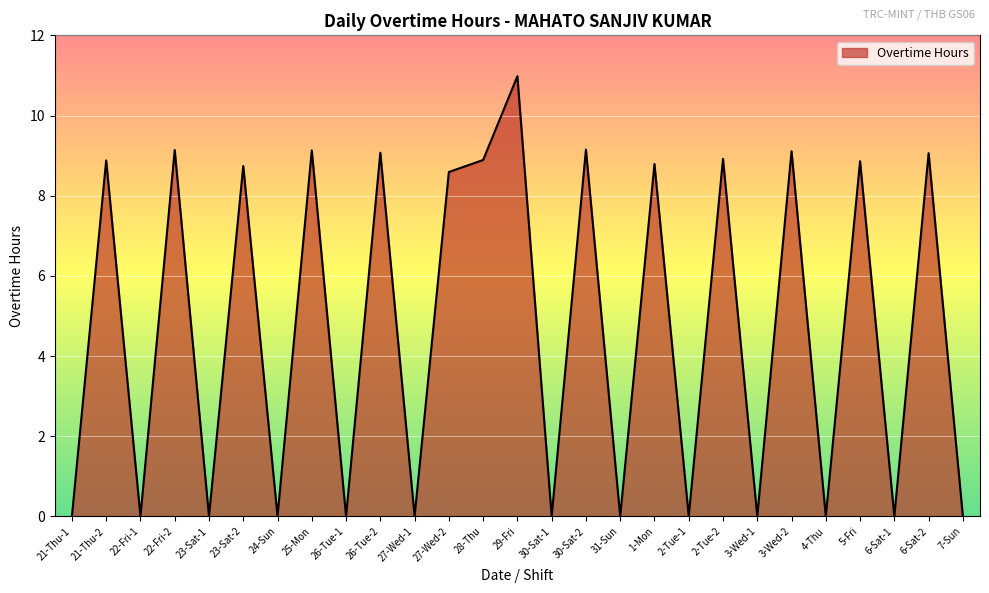

What is the maximum value shown in the chart?

11.0